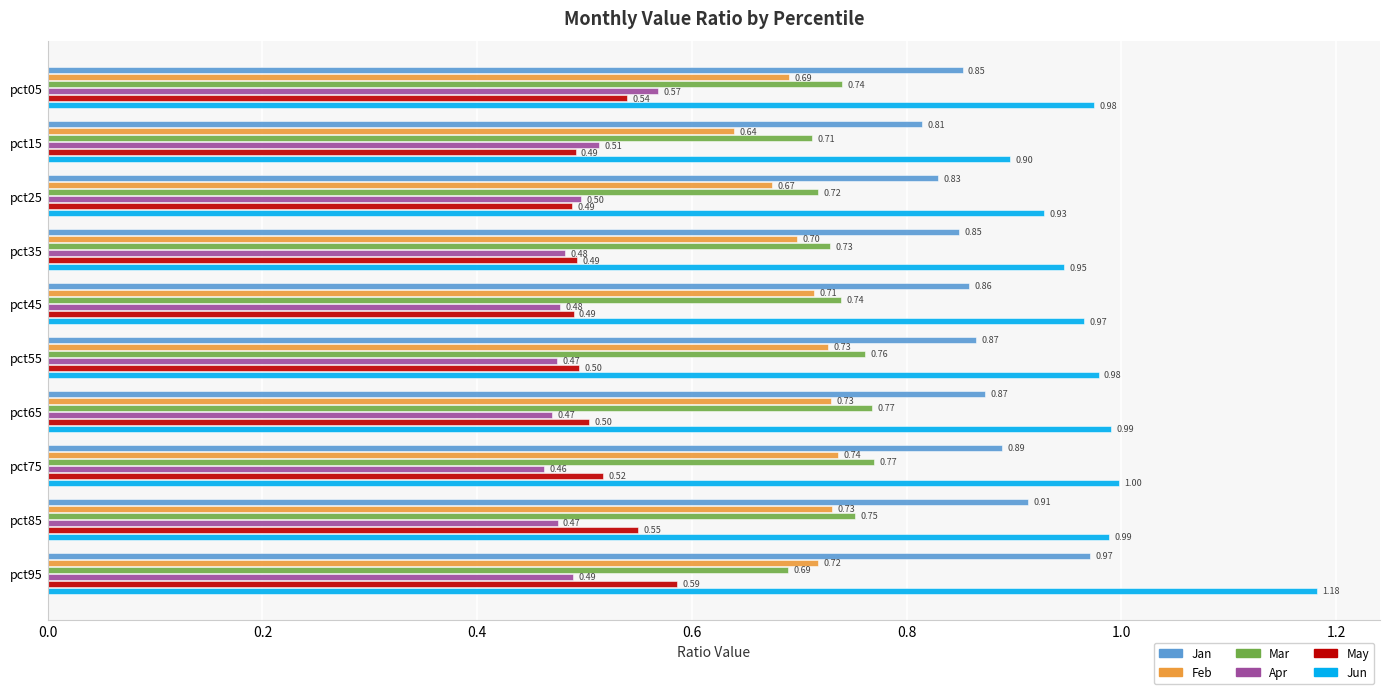

What is the difference between the maximum and minimum values in the Jun series?

0.3